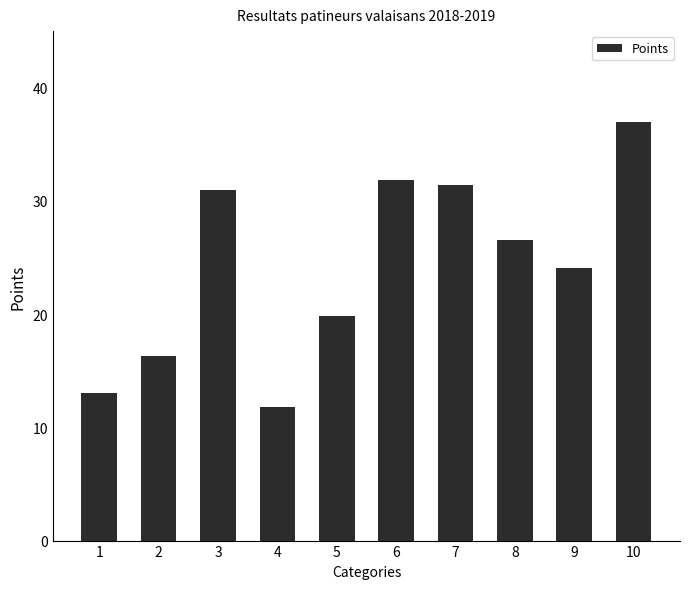

Reading left to right, what are all the values shown in this chart?

1=13.0	2=16.3	3=31.0	4=11.8	5=19.8	6=31.8	7=31.4	8=26.5	9=24.1	10=36.9